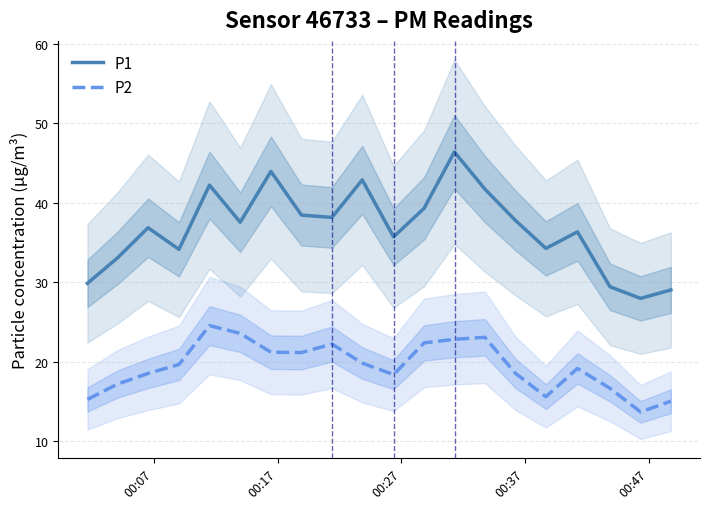

True or false: P1 and P2 cross at least once.

False